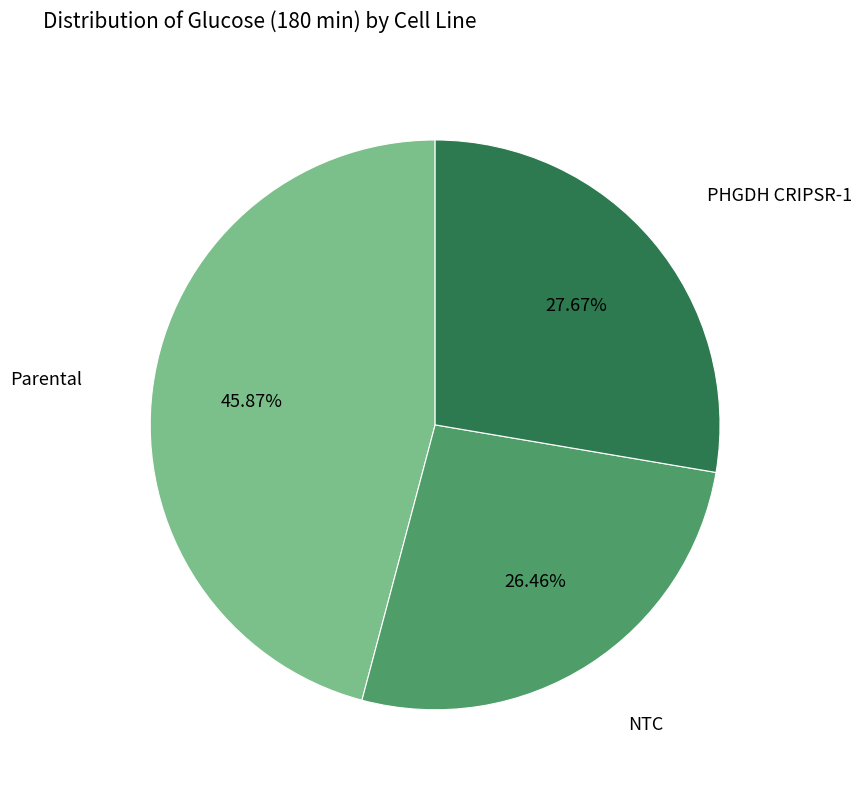

How many segments does this pie chart have?

3